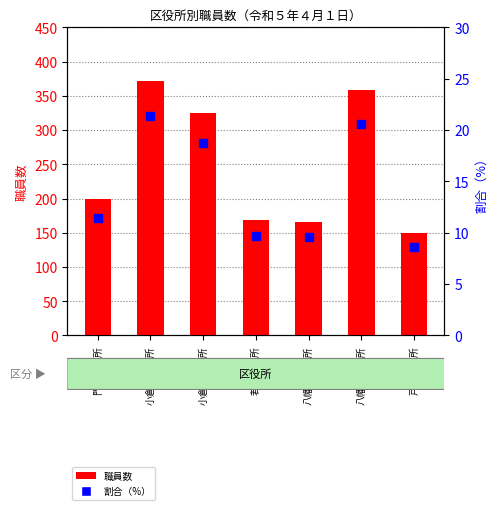

At which category is the sum across all series the highest?

小倉北区役所